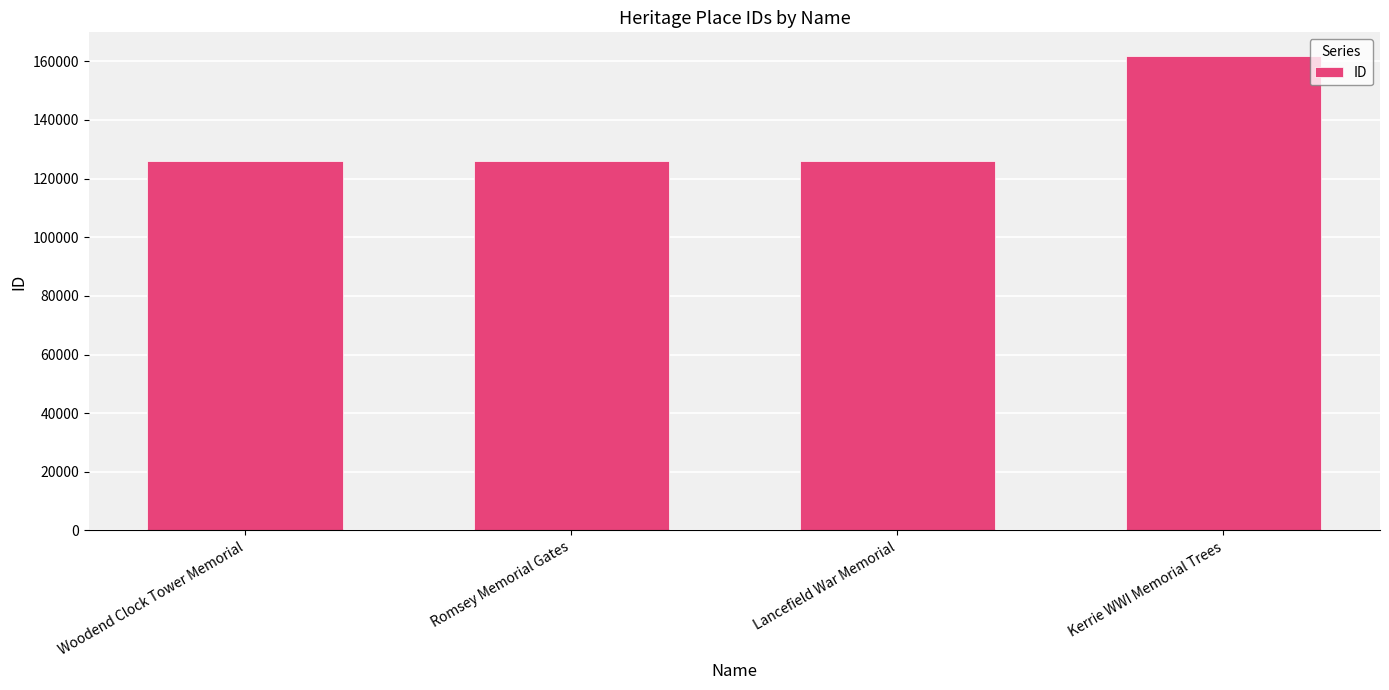

What is the ratio of the value at Romsey Memorial Gates to the value at Lancefield War Memorial?

1.0